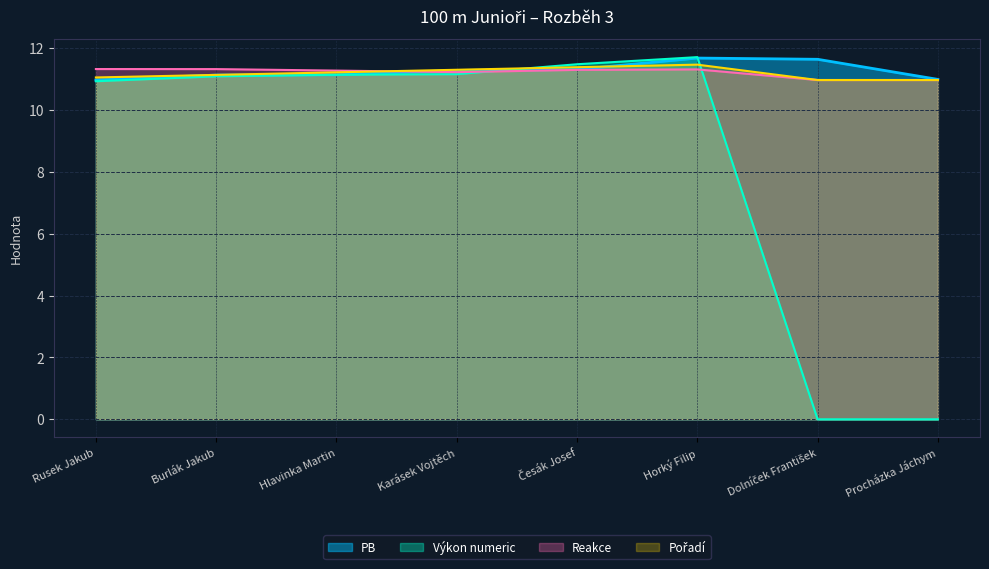

How many lines are shown in the chart?

4